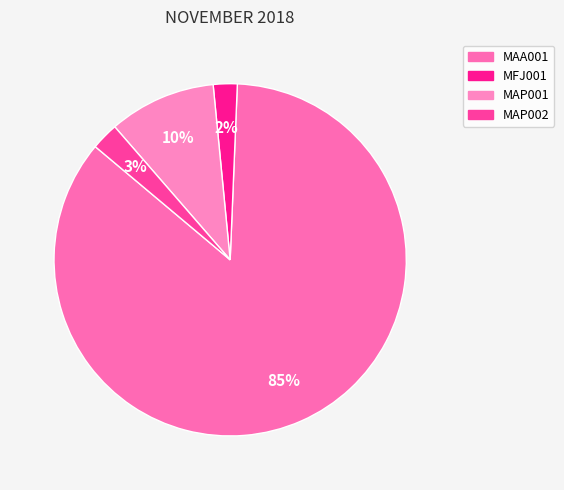

To the nearest percent, what percentage of the pie is MAA001?

85%